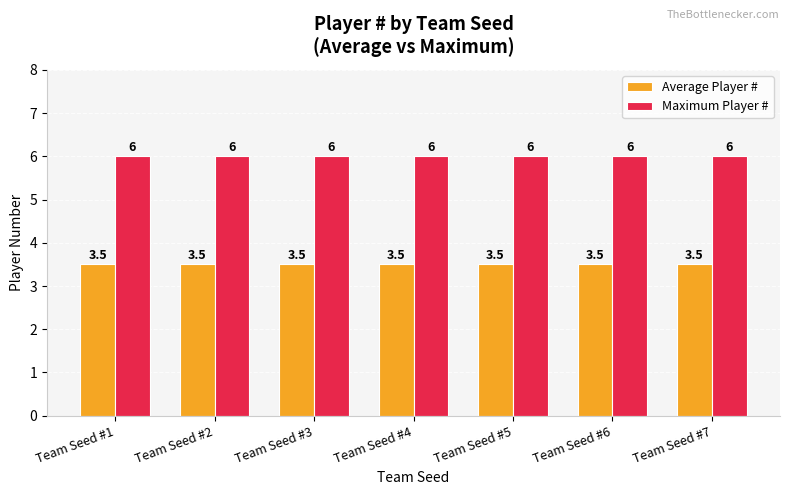

Read the Average Player # value at Team Seed #2.

3.5